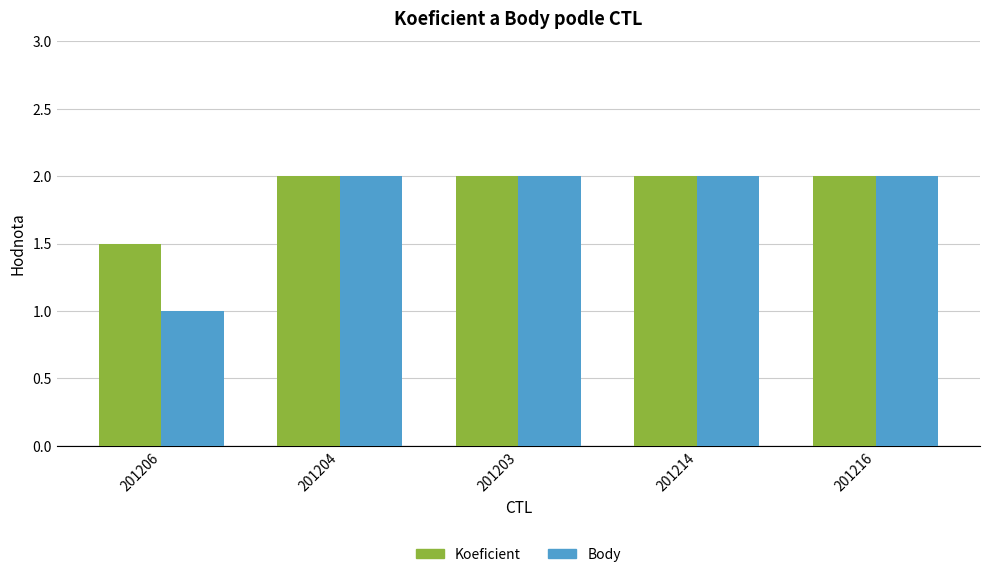

What is the total value across all series at 201203?

4.0